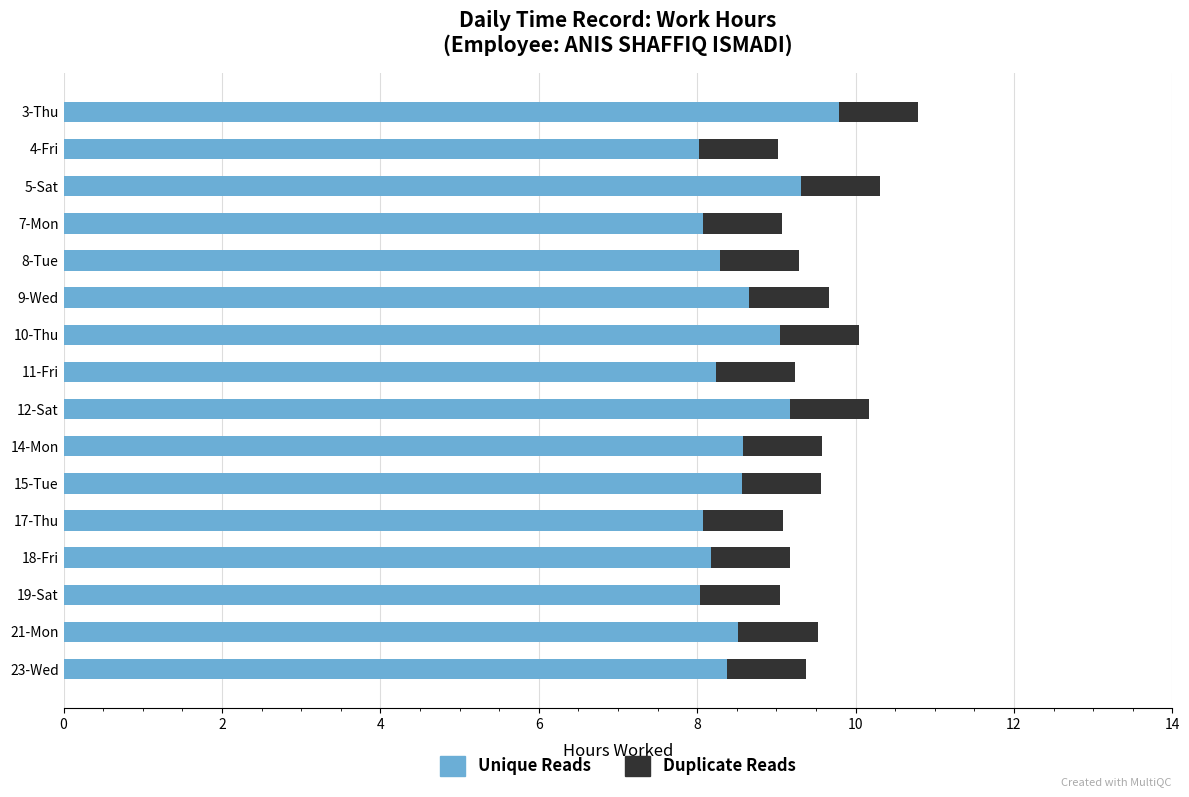

What is the total value across all series at 12-Sat?

10.2